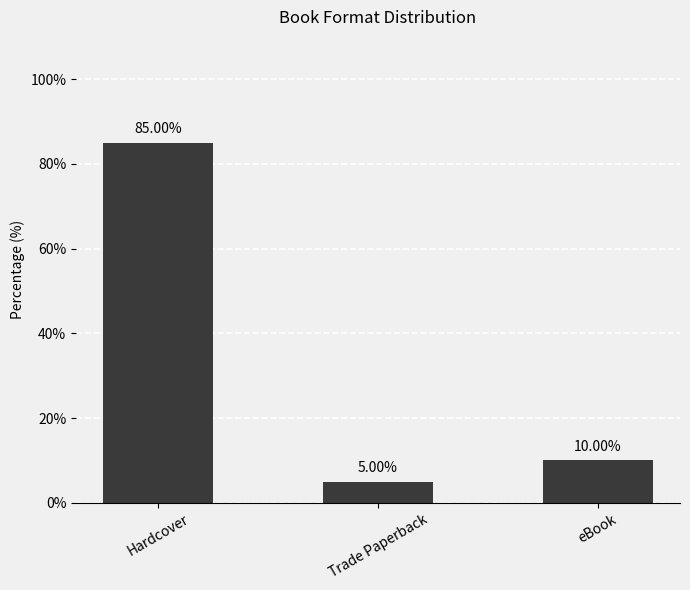

Reading left to right, extract all data points from this chart.

Hardcover=85	Trade Paperback=5	eBook=10